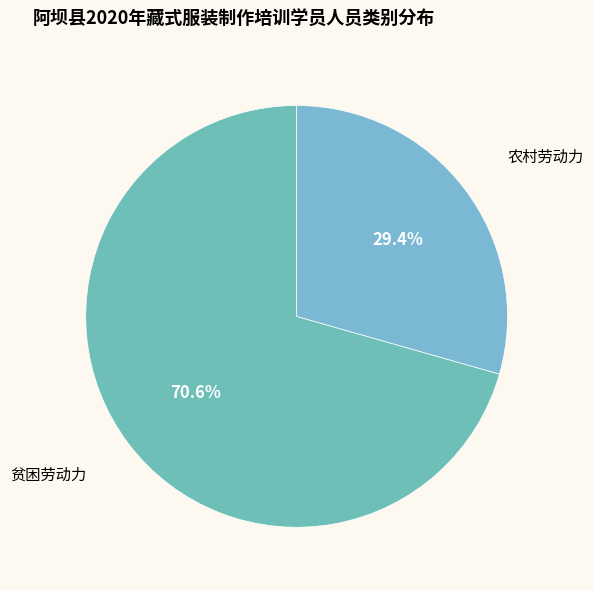

Approximately how many times larger is the value at 贫困劳动力 compared to 农村劳动力?

2.4